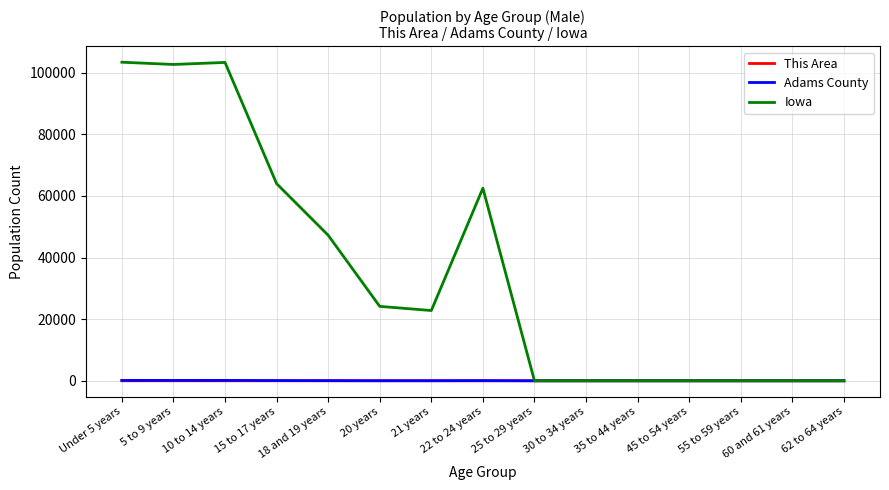

Count the This Area values in the range 0 to 7.

12